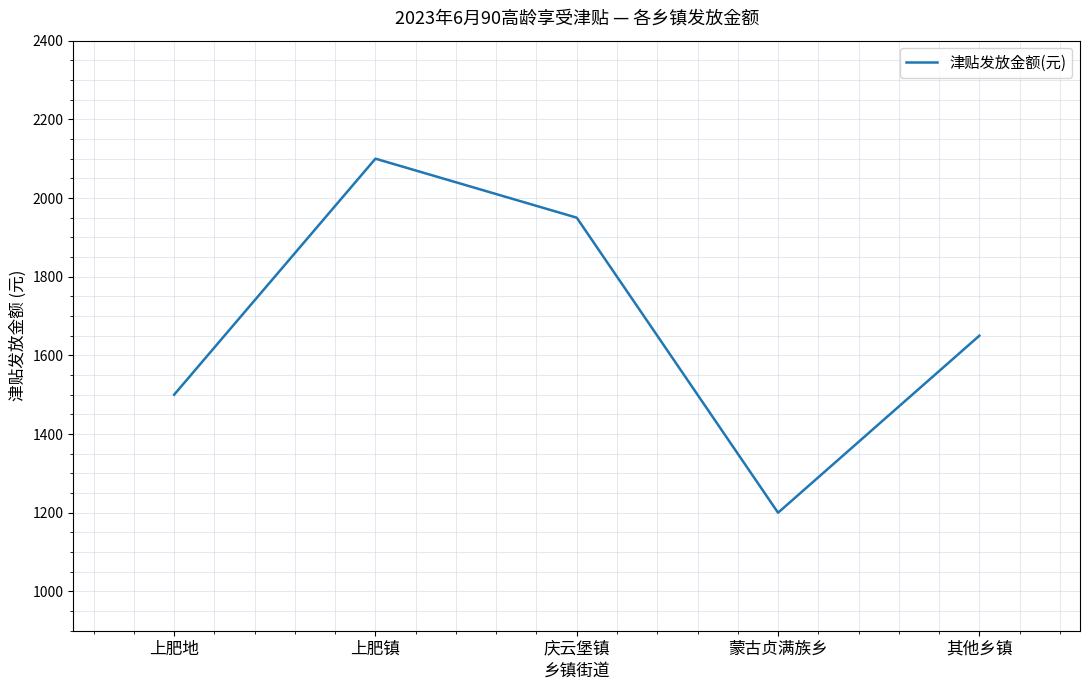

At which category does the chart reach its minimum across all series?

蒙古贞满族乡